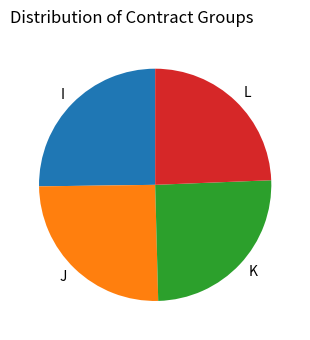

The K slice represents 38% of the pie. True or false?

False